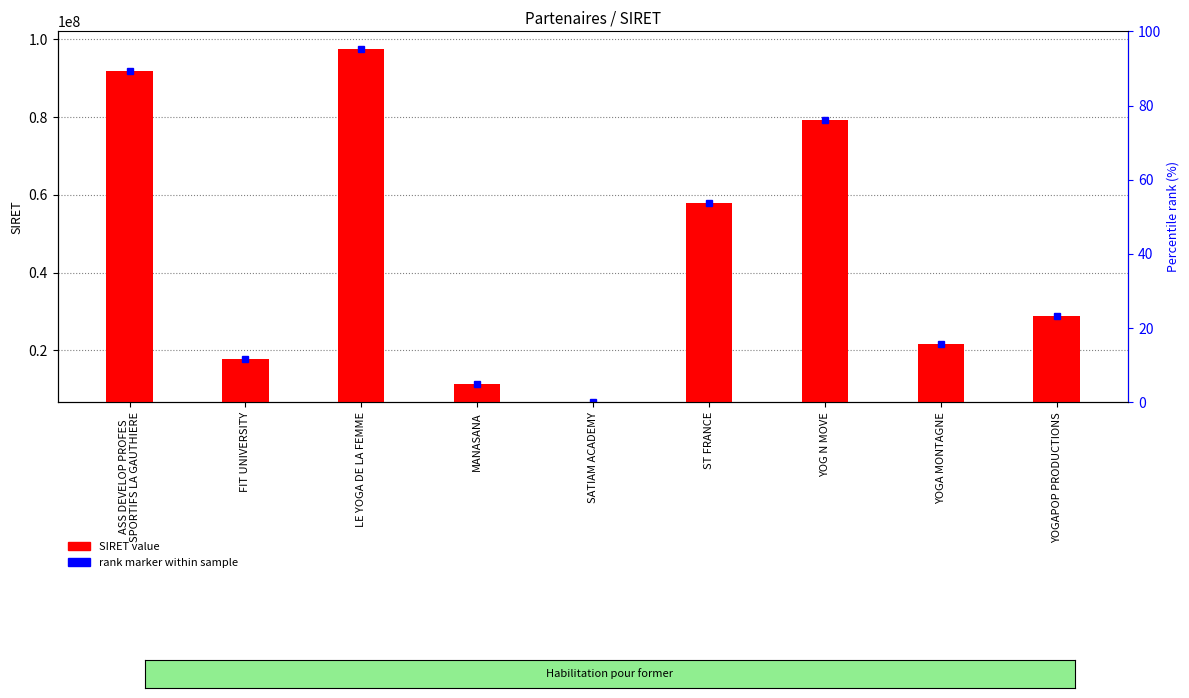

At which label does the data first exceed 22206584?

ASS DEVELOP PROFES
SPORTIFS LA GAUTHIERE